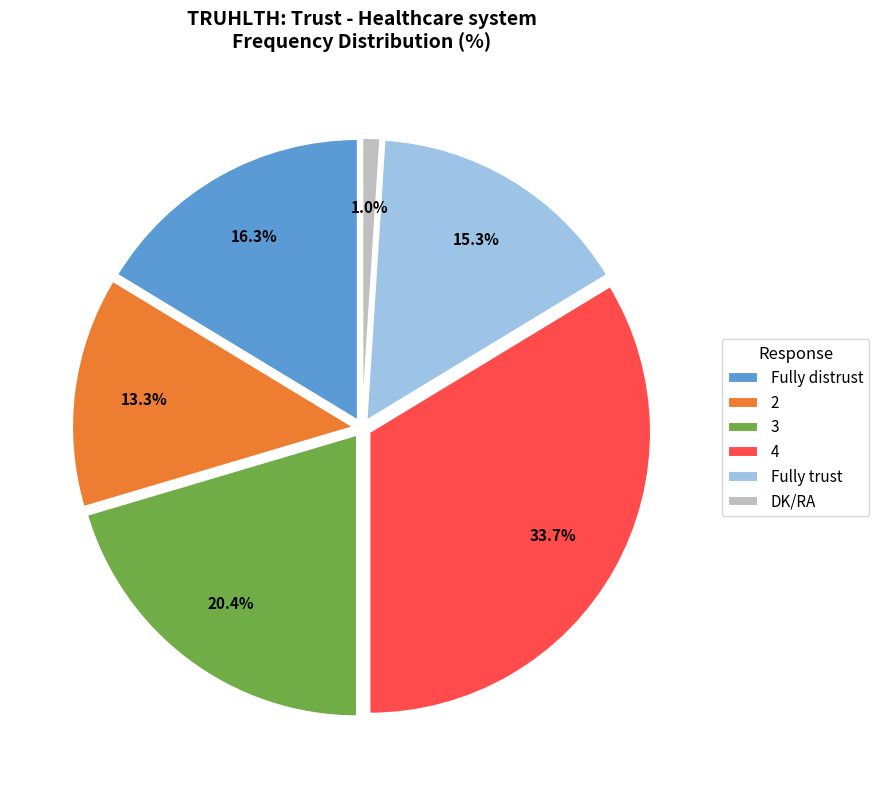

To the nearest percent, what percentage of the pie is DK/RA?

1%